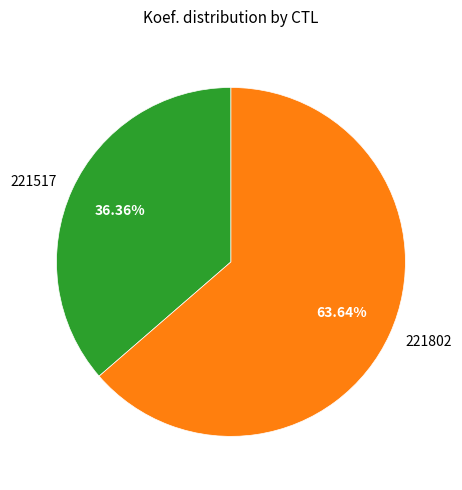

What percentage is the 221517 slice, to the nearest percent?

36%